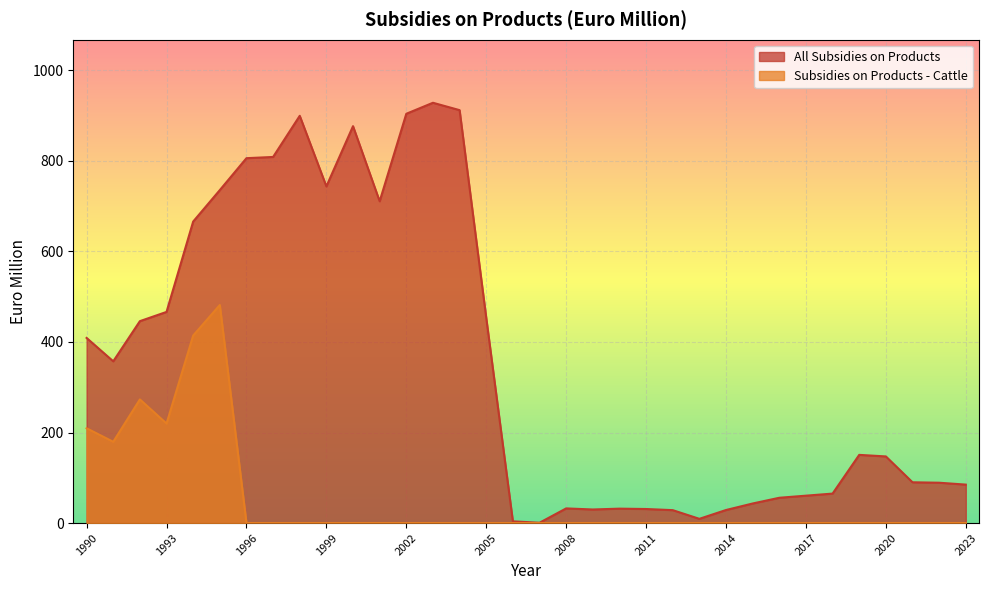

How many interior local peaks does the All Subsidies on Products series have?

6